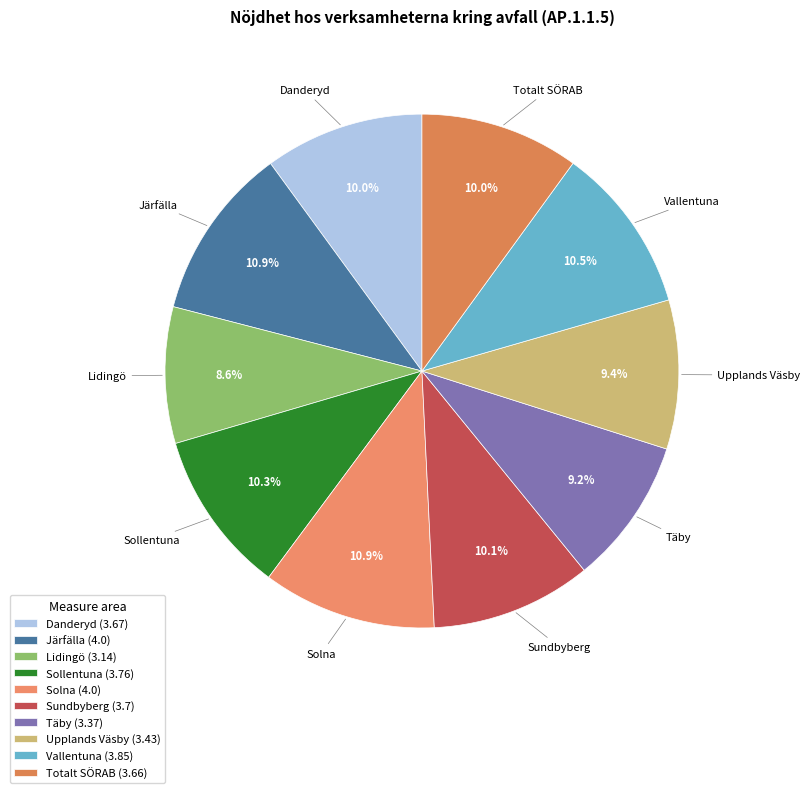

To the nearest percent, what portion does Danderyd represent?

10%